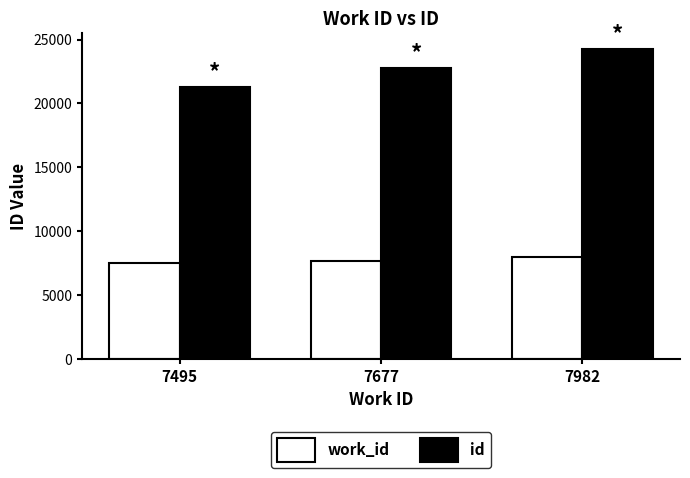

Which series has the largest total across all categories?

id